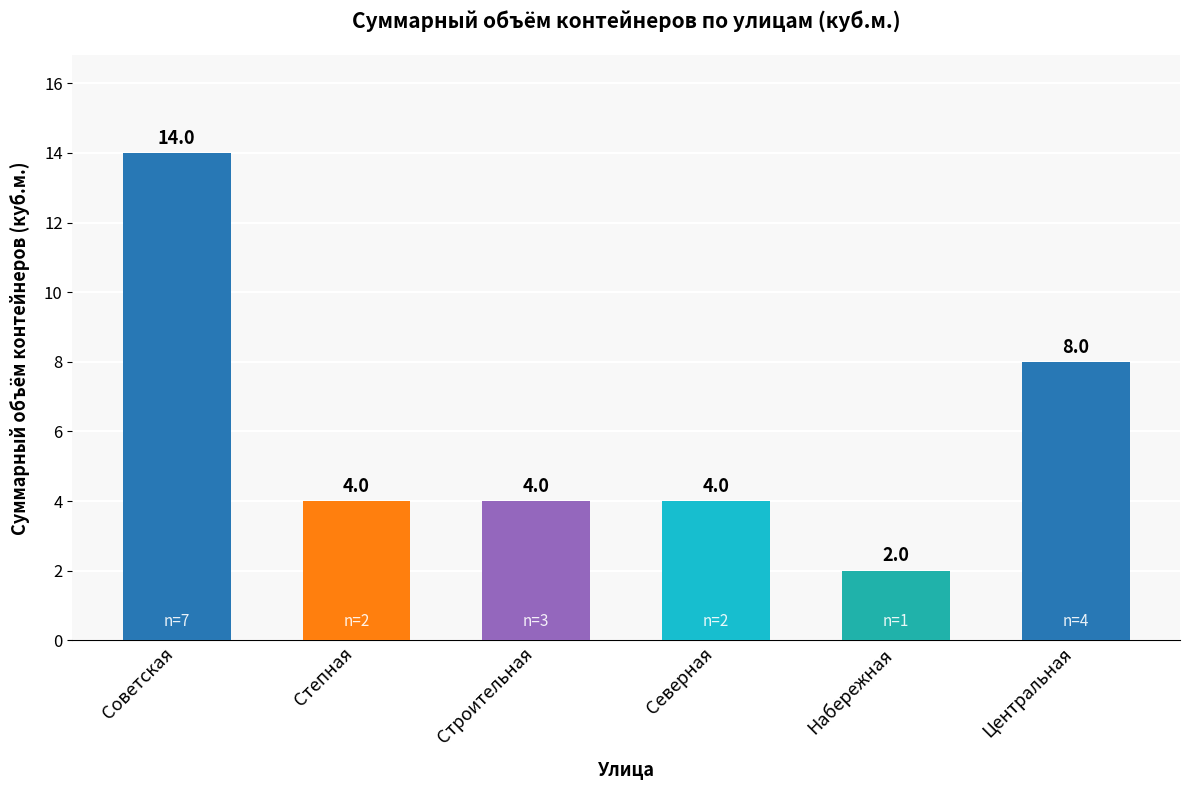

What is the difference between the values at Набережная and Степная?

2